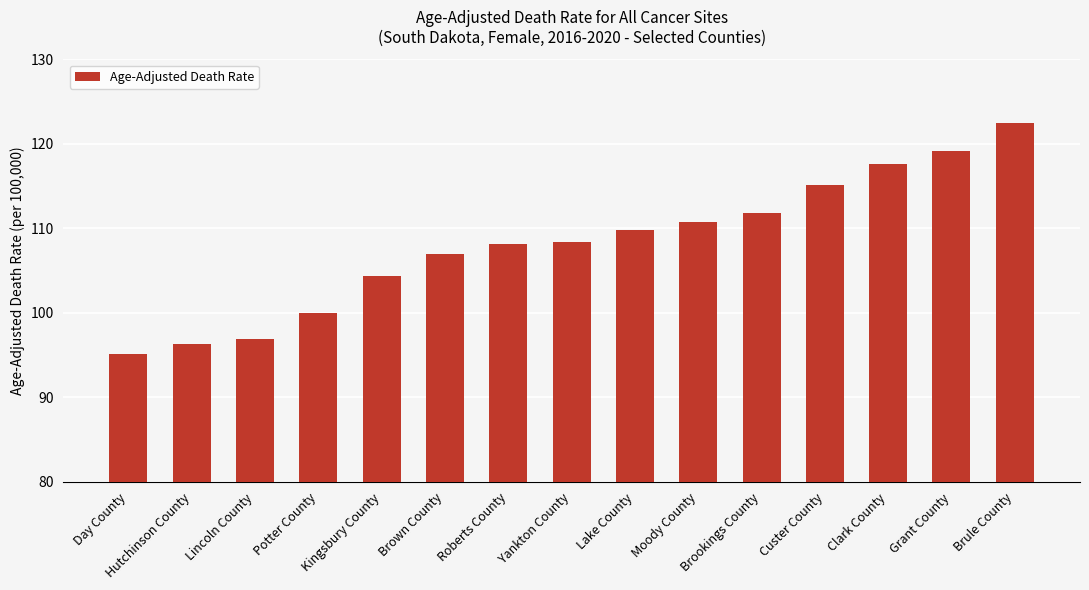

What is the average value?

108.2